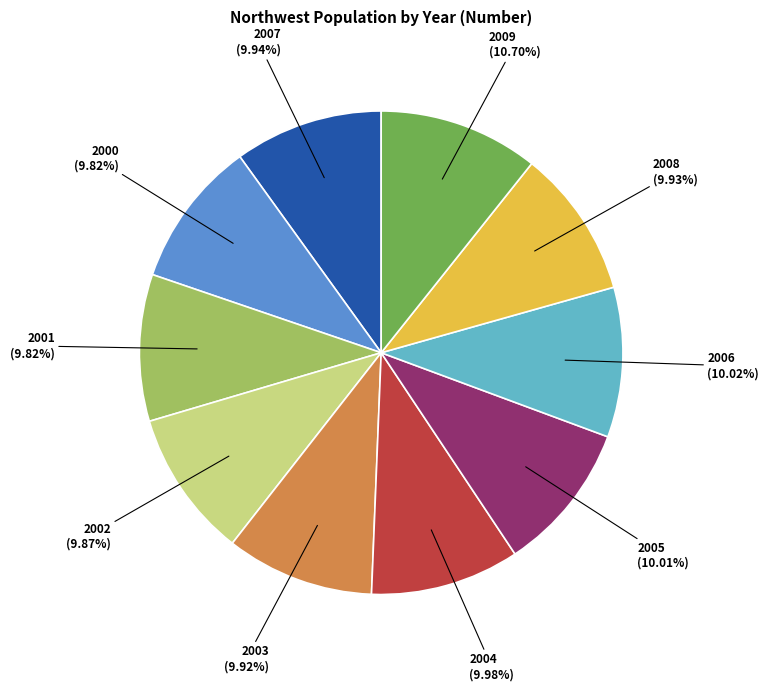

To the nearest percent, what percentage of the pie is 2005?

10%